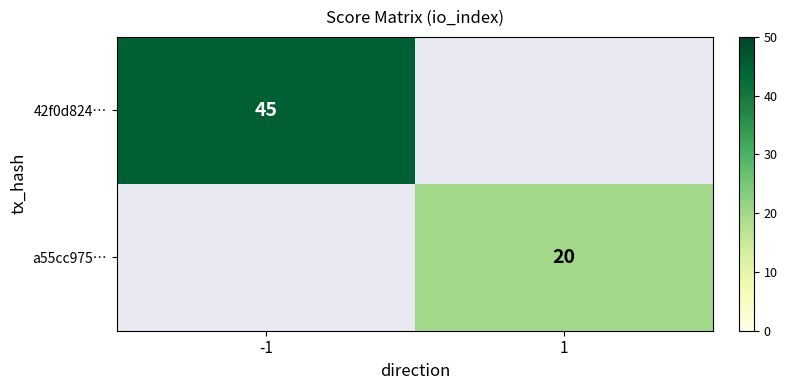

True or false: 42f0d824… has a value of 17 at -1.

False